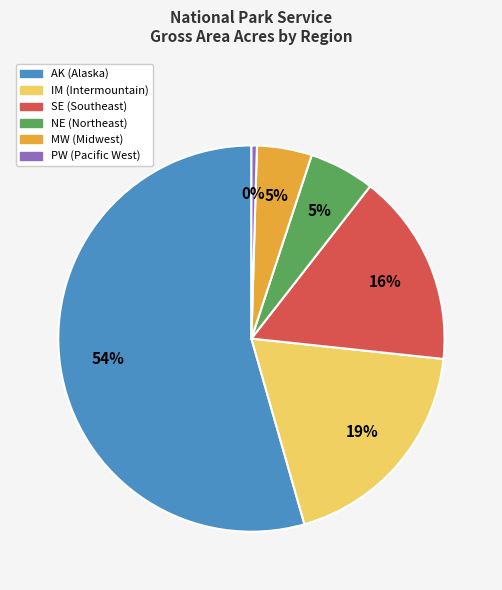

Is there any slice that represents more than half of the pie?

Yes